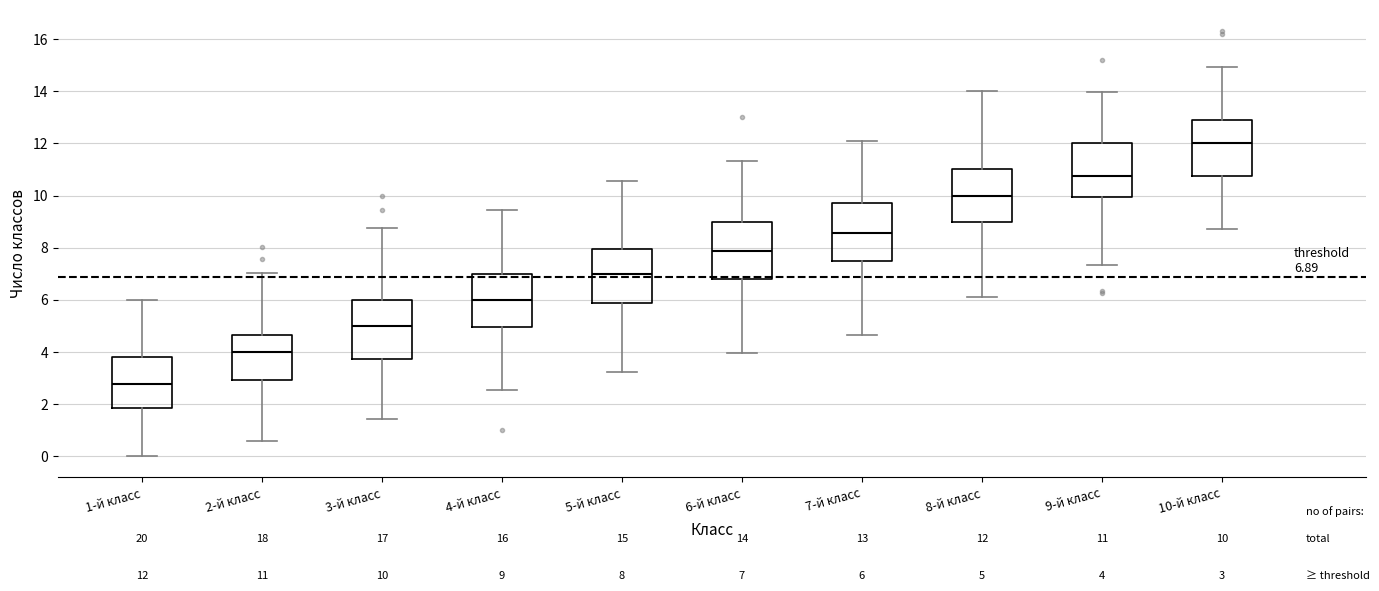

Which box's median line is the highest?

10-й класс